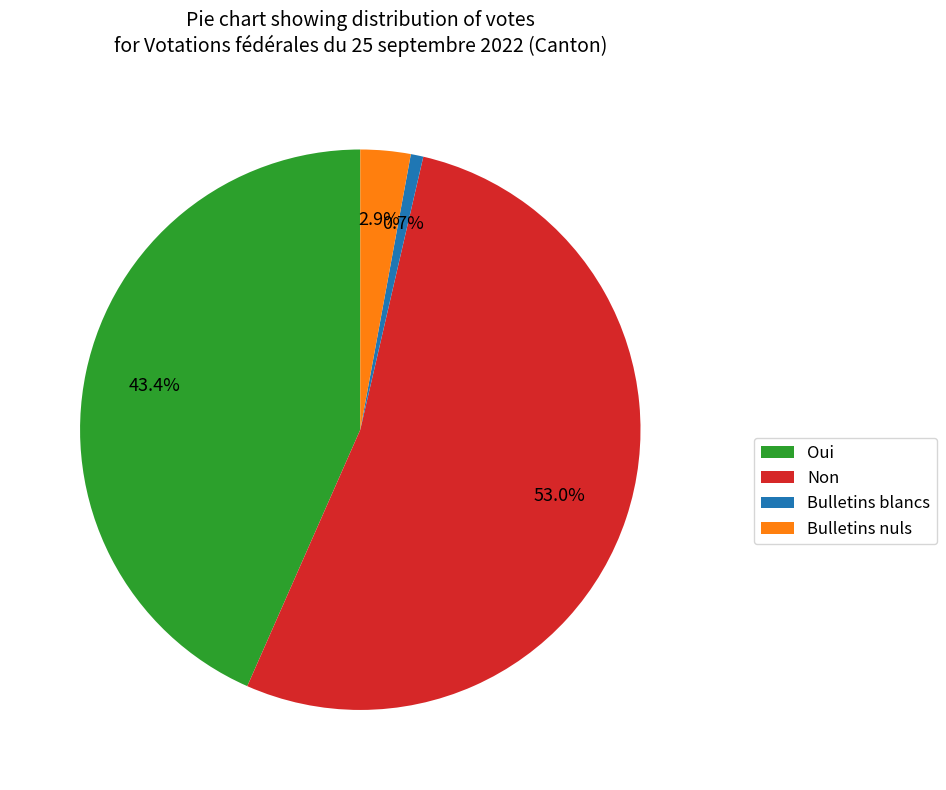

Rank the categories by value from lowest to highest.

Bulletins blancs, Bulletins nuls, Oui, Non